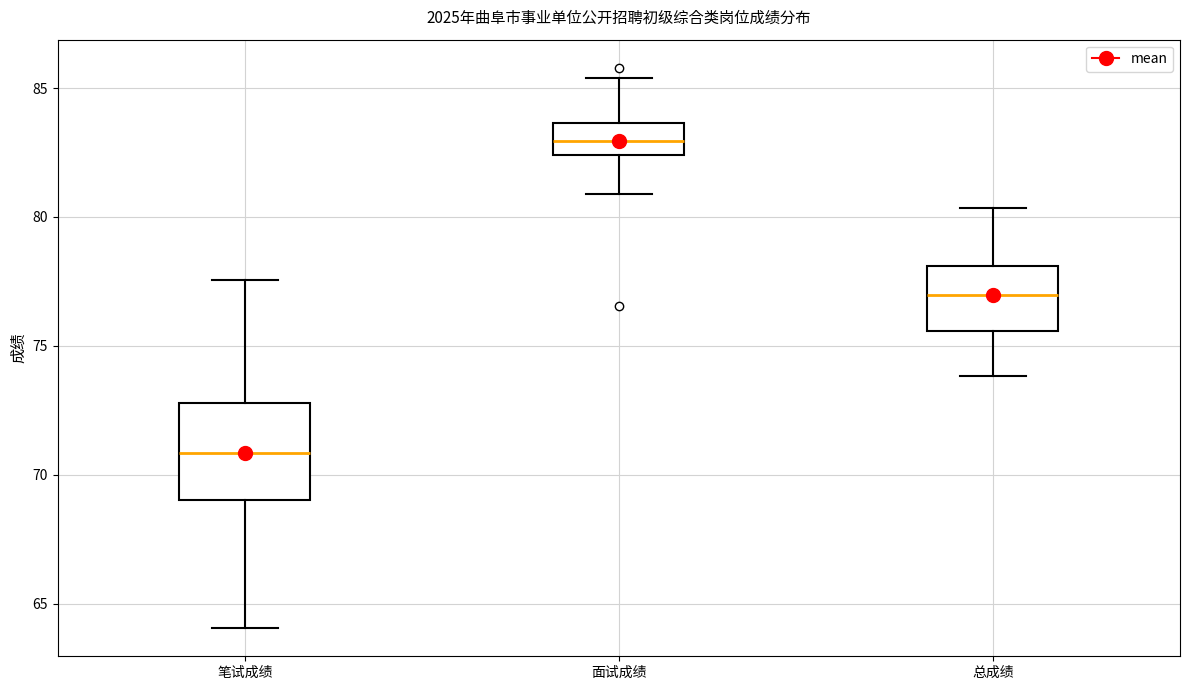

Which box has the lowest median line?

笔试成绩